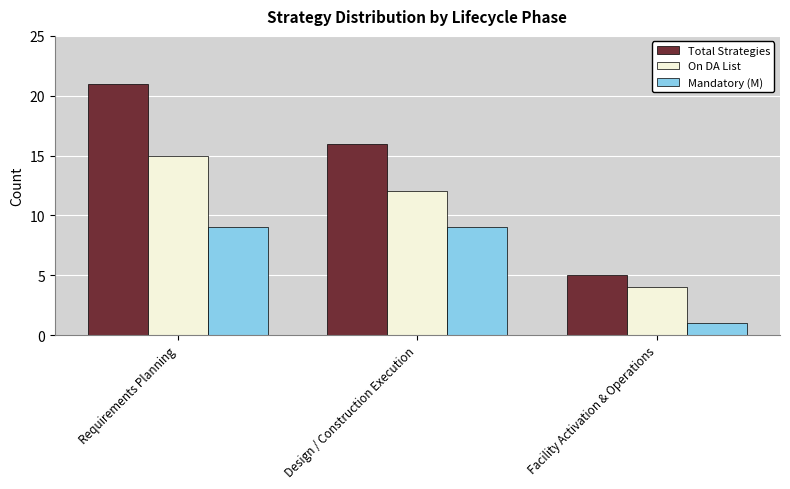

What is the maximum value shown in the chart?

21